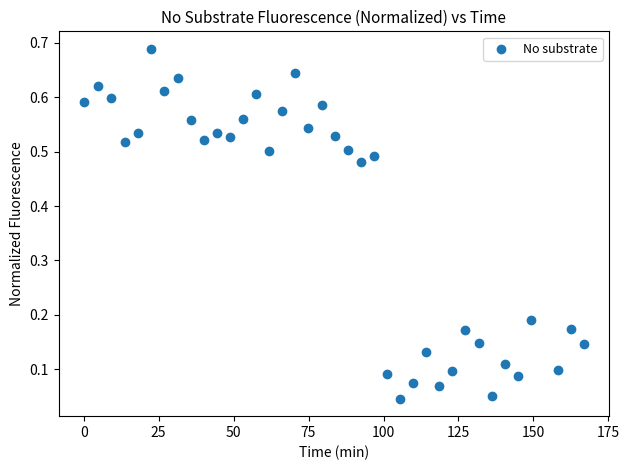

How many data points are displayed?

38